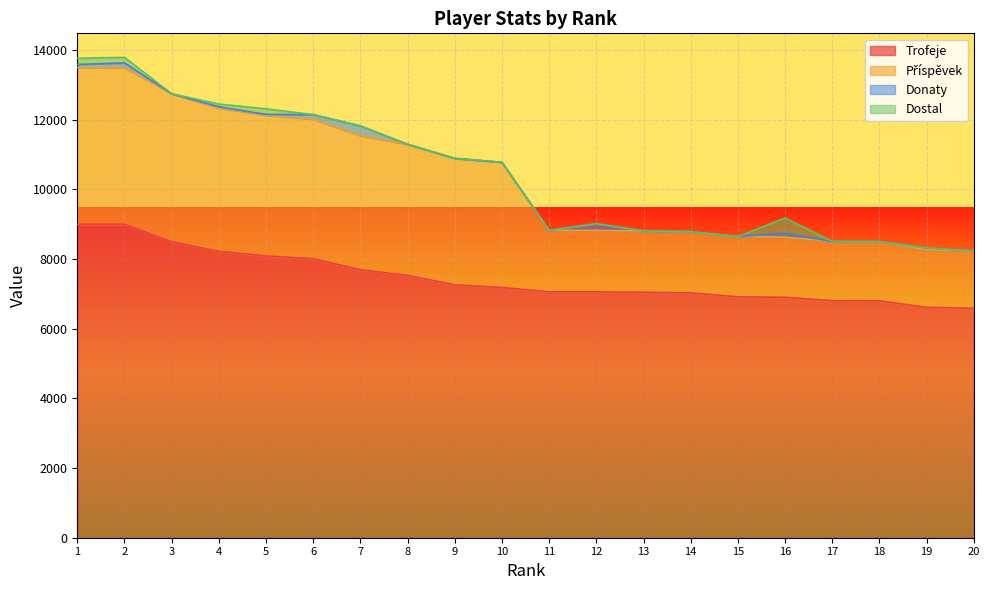

What is the sum of the Trofeje values at 19 and 9?

13879